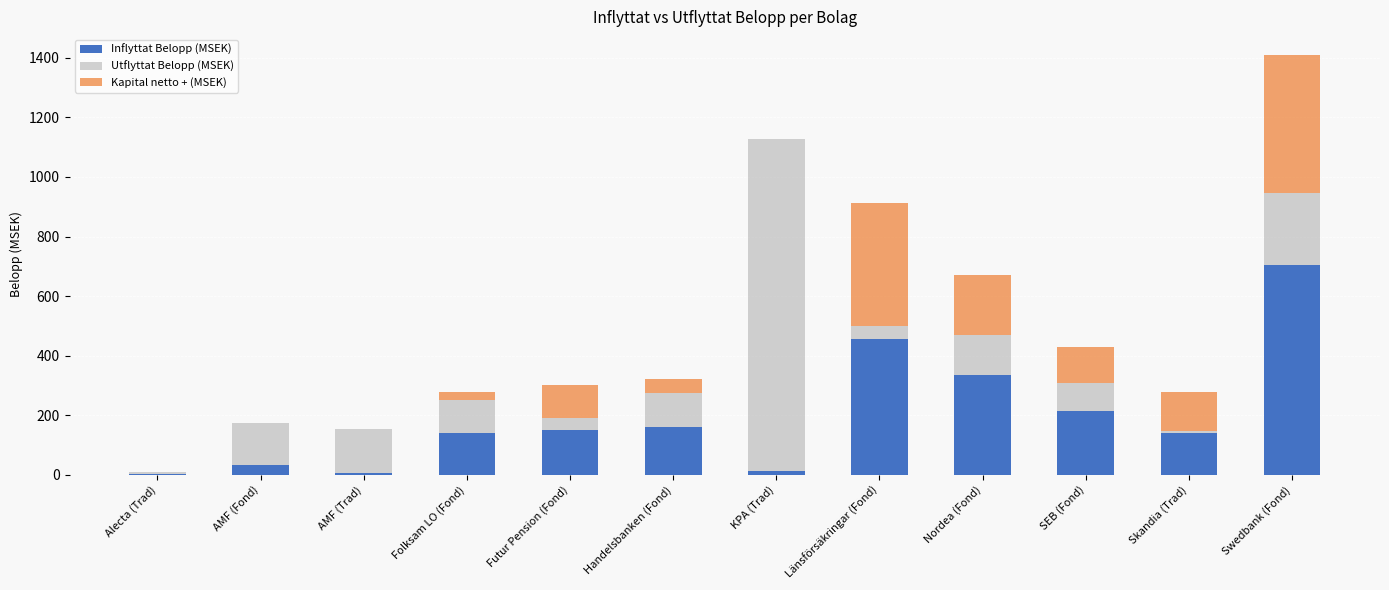

Is it true that Inflyttat Belopp (MSEK) equals 214.9 at SEB (Fond)?

True